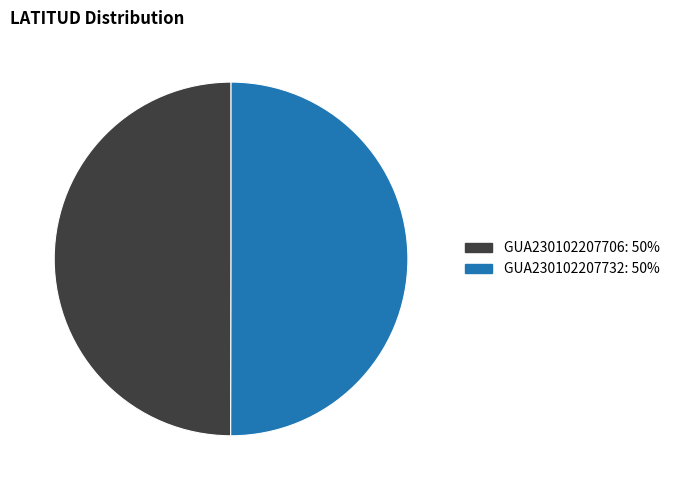

Do GUA230102207732 and GUA230102207706 together represent more than half of the pie?

Yes